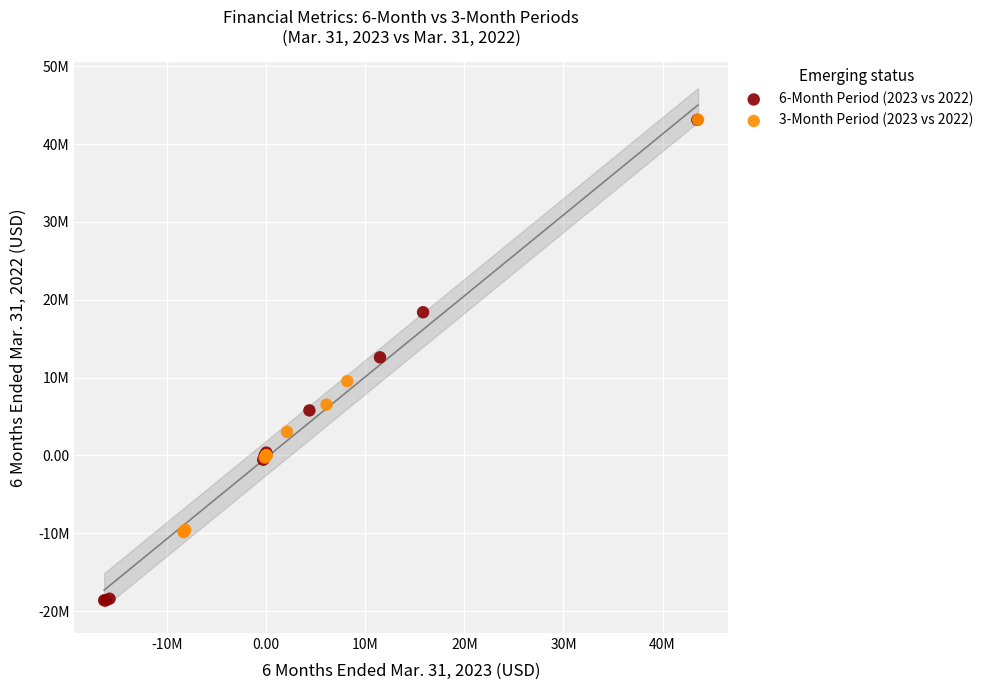

What are all the series names shown in the legend?

6-Month Period (2023 vs 2022), 3-Month Period (2023 vs 2022)